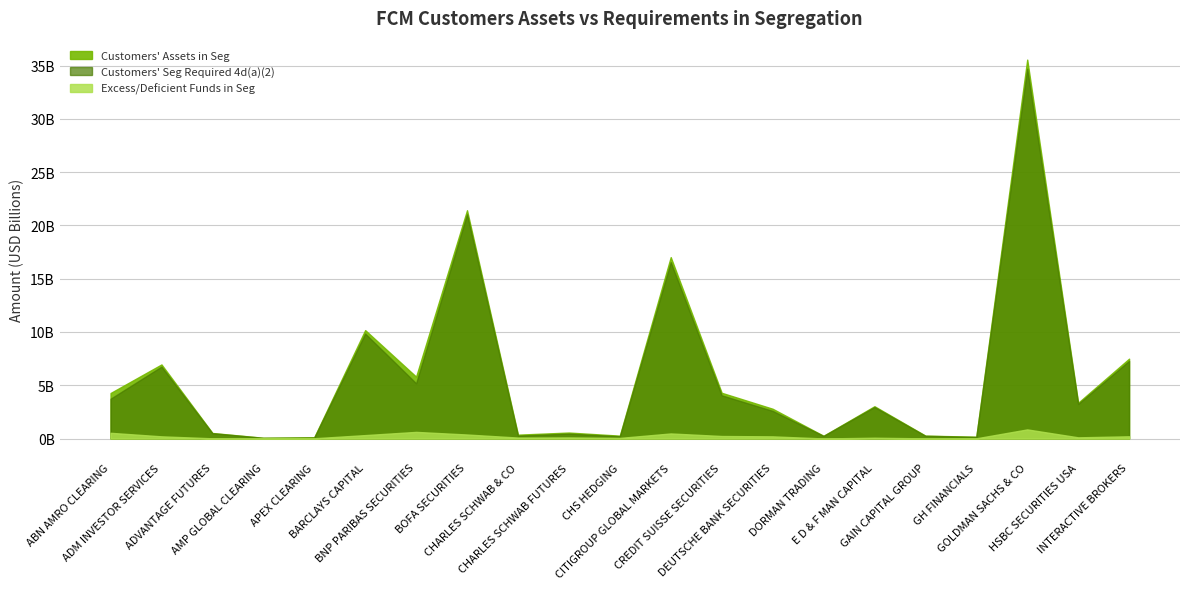

What is the label of the 5th point from the right?

GAIN CAPITAL GROUP